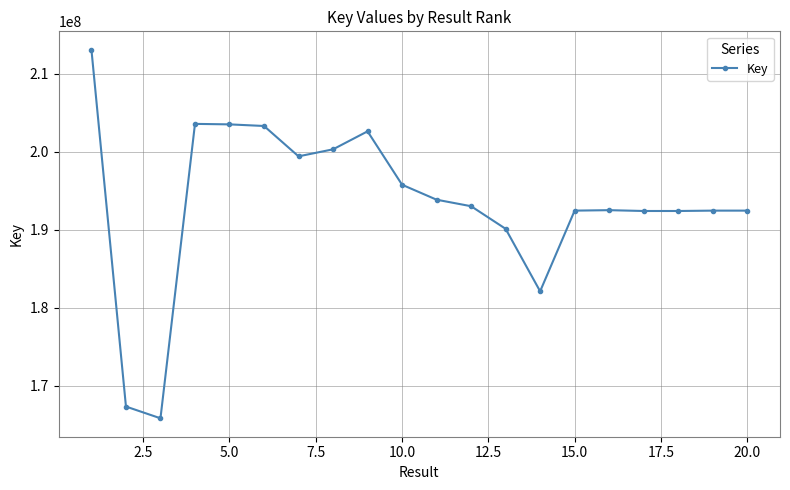

How many lines are shown in the chart?

1